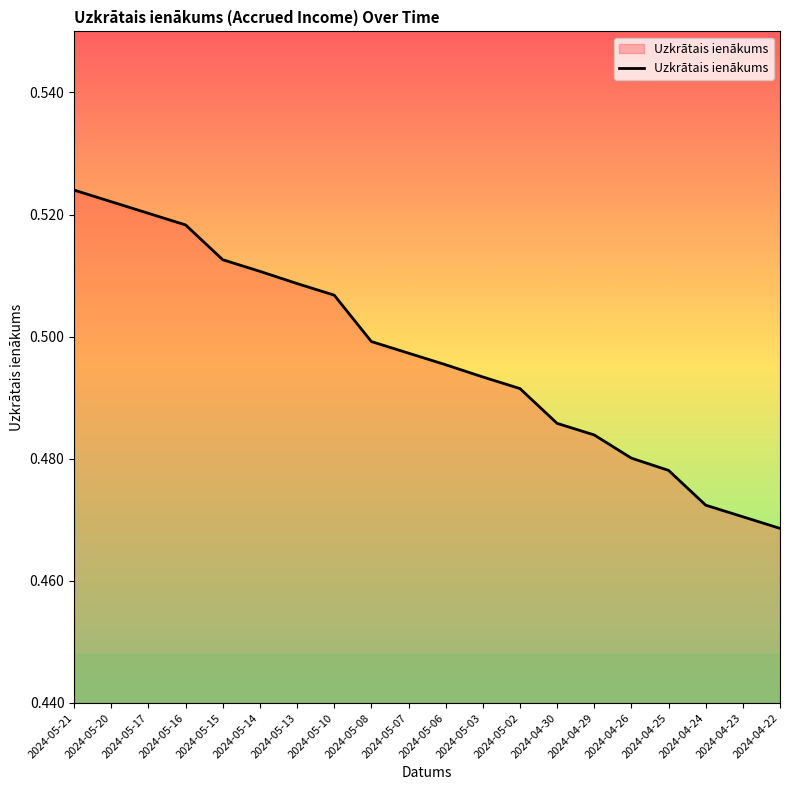

Which label corresponds to the smallest value in the chart?

2024-04-22